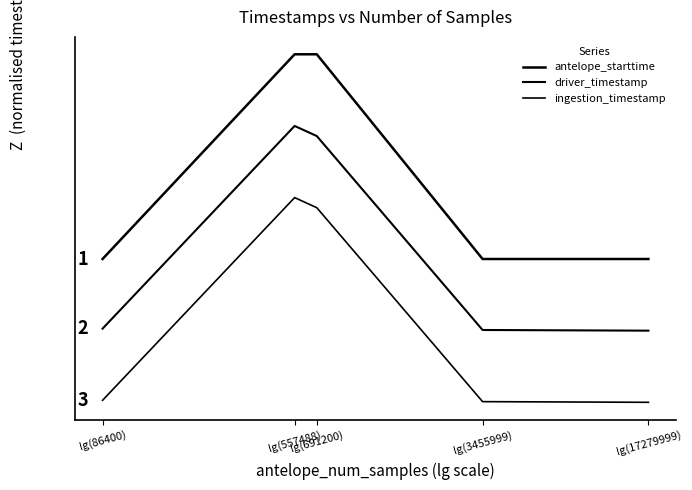

What is the maximum value for driver_timestamp?

1.4